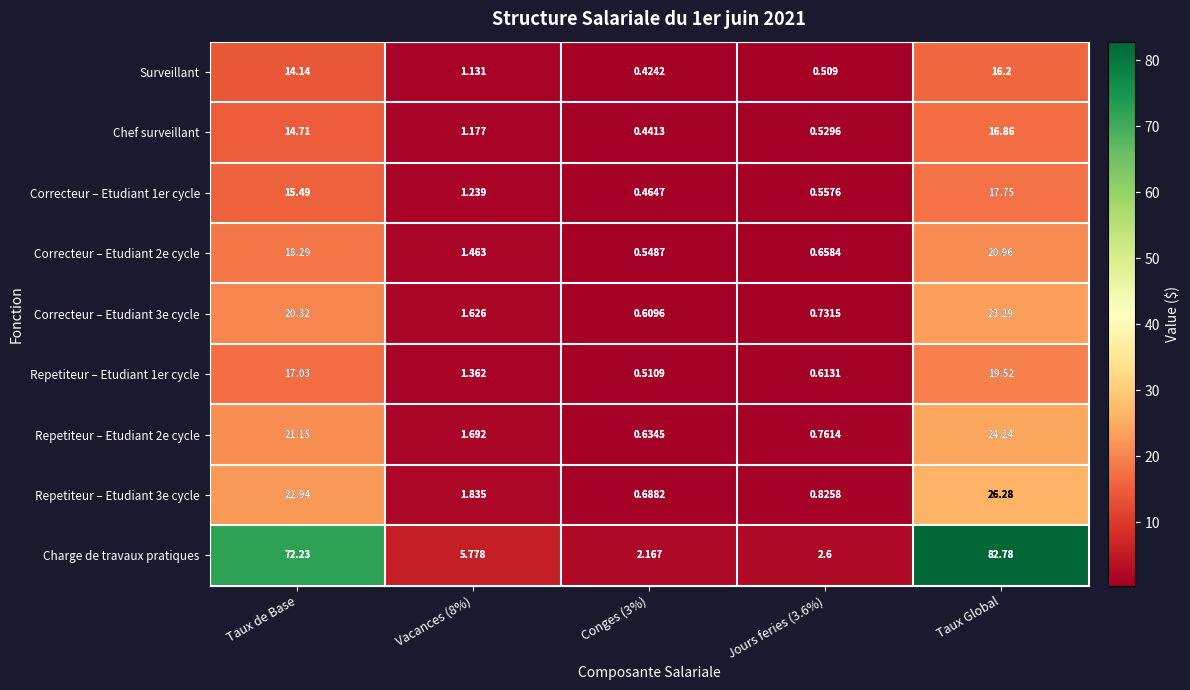

At which category is the sum across all series the highest?

Taux Global